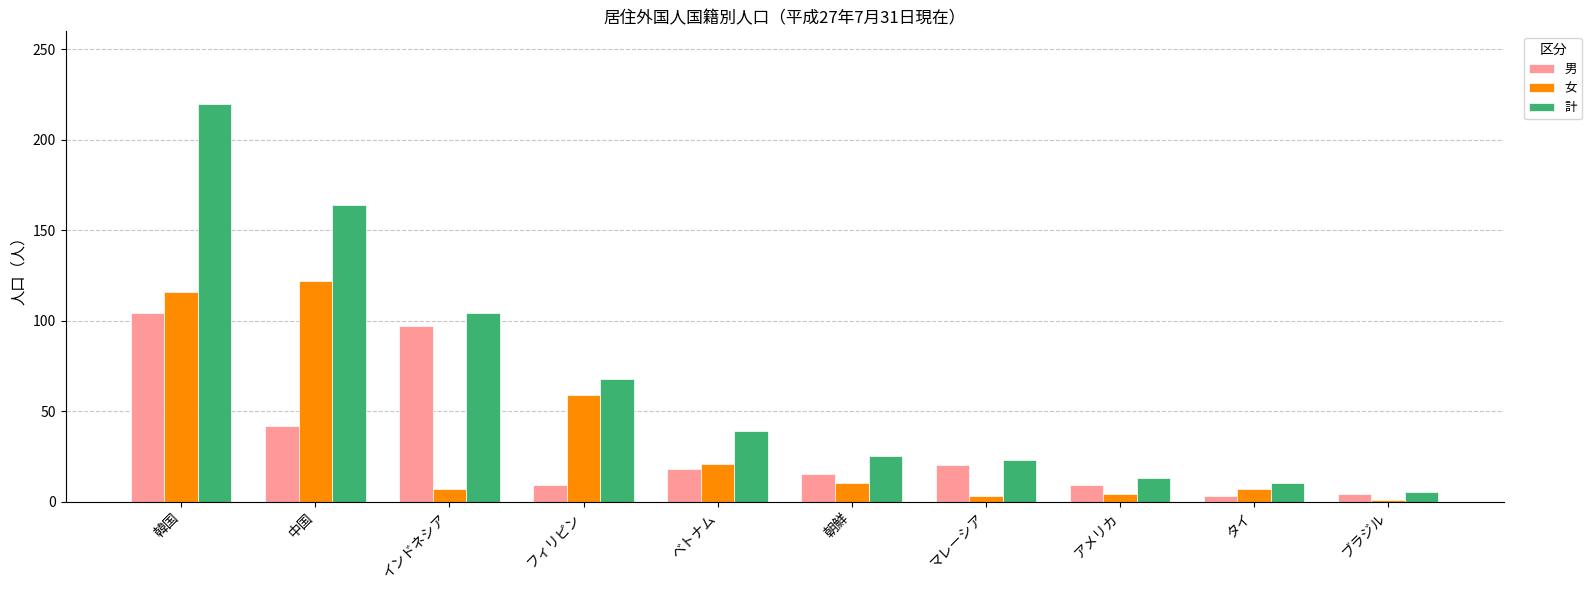

Which series has the widest spread of values?

計